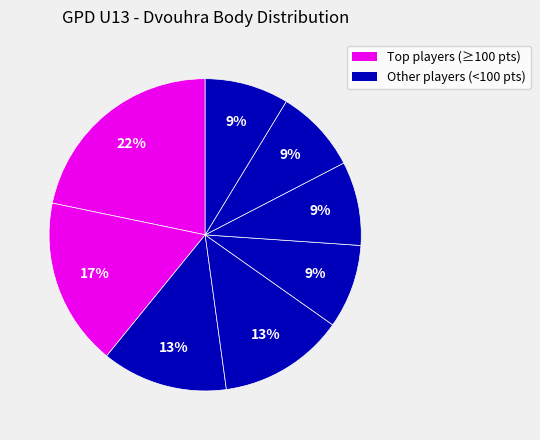

Count the number of slices in the pie.

8